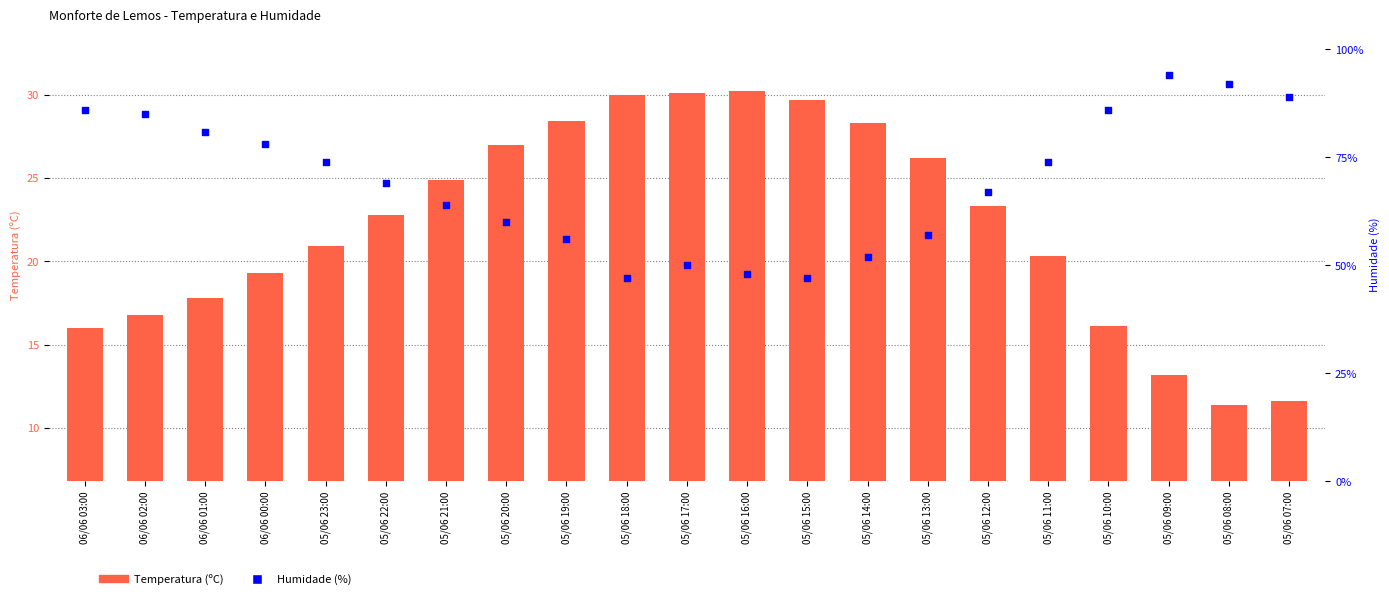

At which category is the sum across all series the highest?

05/06 09:00